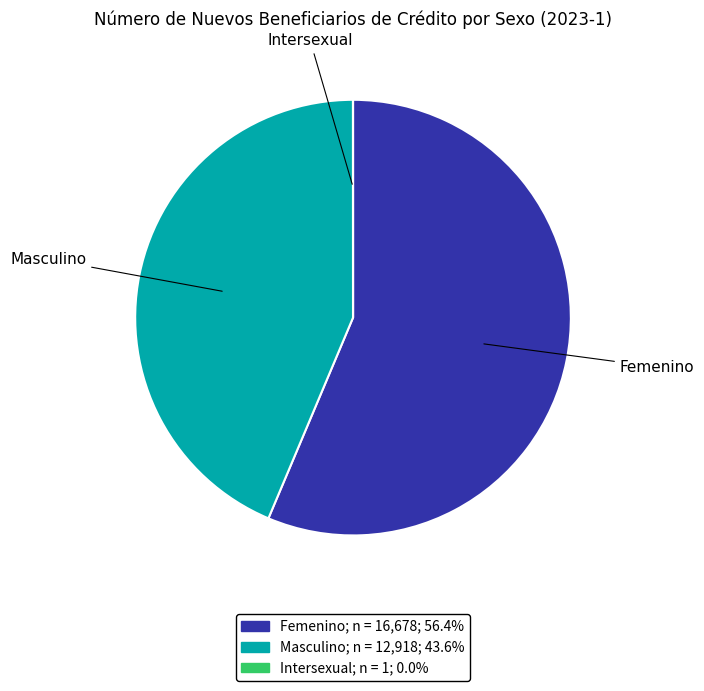

True or false: Masculino accounts for 35% of the total.

False